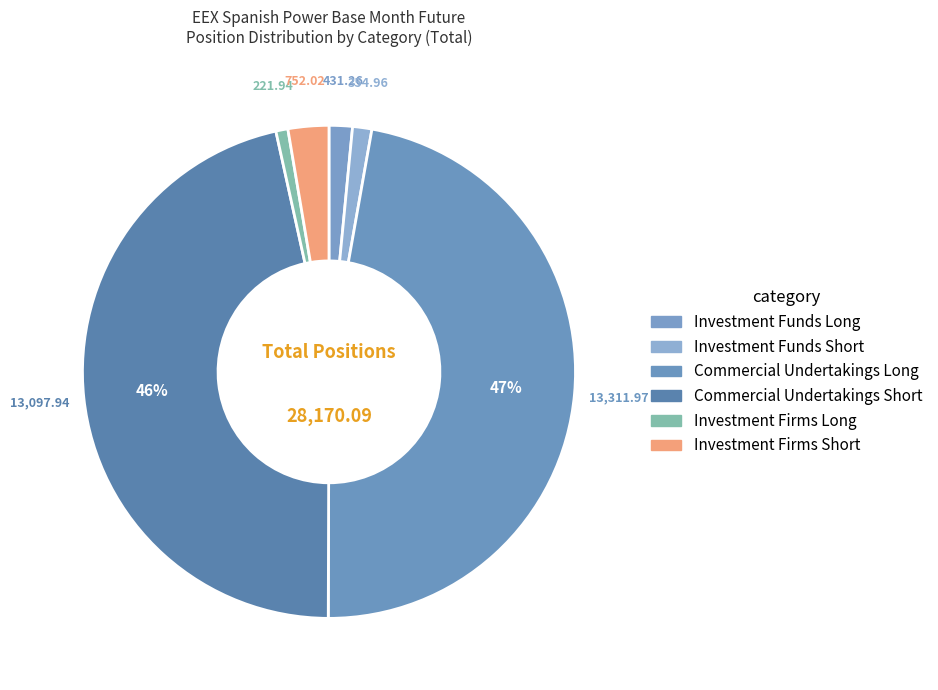

Combined, what portion of the pie is Commercial Undertakings Short and Investment Funds Short?

47.8%